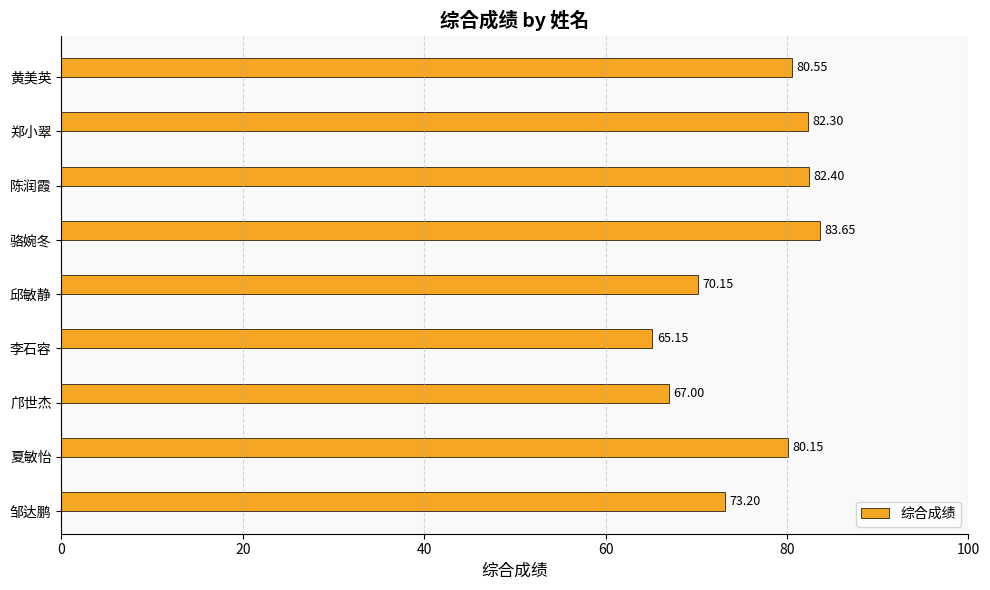

Rank the categories by value from lowest to highest.

李石容, 邝世杰, 邱敏静, 邹达鹏, 夏敏怡, 黄美英, 郑小翠, 陈润霞, 骆婉冬